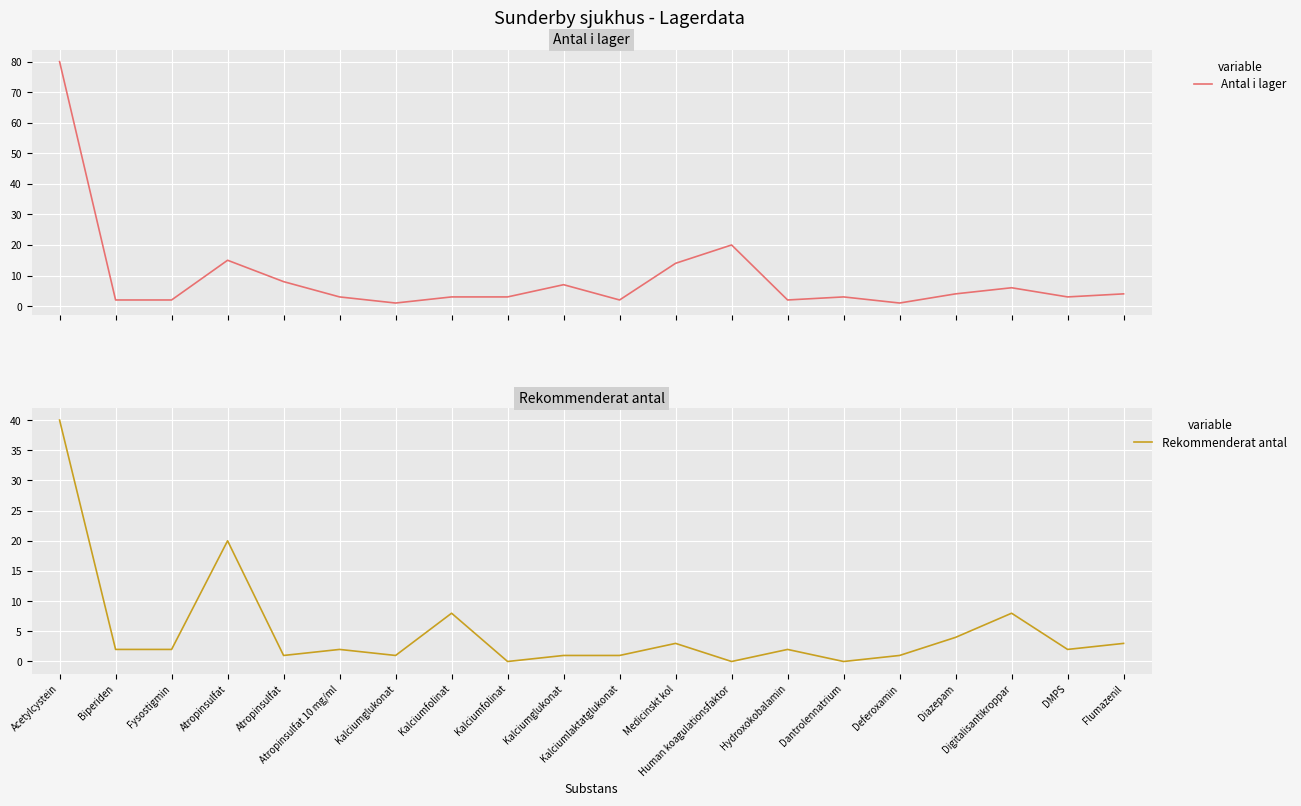

Reading left to right, what are all the values shown in this chart?

Antal i lager: Acetylcystein=80	Biperiden=2	Fysostigmin=2	Atropinsulfat=15	Atropinsulfat=8	Atropinsulfat 10 mg/ml=3	Kalciumglukonat=1	Kalciumfolinat=3	Kalciumfolinat=3	Kalciumglukonat=7	Kalciumlaktatglukonat=2	Medicinskt kol=14	Human koagulationsfaktor=20	Hydroxokobalamin=2	Dantrolennatrium=3	Deferoxamin=1	Diazepam=4	Digitalisantikroppar=6	DMPS=3	Flumazenil=4
Rekommenderat antal: Acetylcystein=40	Biperiden=2	Fysostigmin=2	Atropinsulfat=20	Atropinsulfat=1	Atropinsulfat 10 mg/ml=2	Kalciumglukonat=1	Kalciumfolinat=8	Kalciumfolinat=0	Kalciumglukonat=1	Kalciumlaktatglukonat=1	Medicinskt kol=3	Human koagulationsfaktor=0	Hydroxokobalamin=2	Dantrolennatrium=0	Deferoxamin=1	Diazepam=4	Digitalisantikroppar=8	DMPS=2	Flumazenil=3